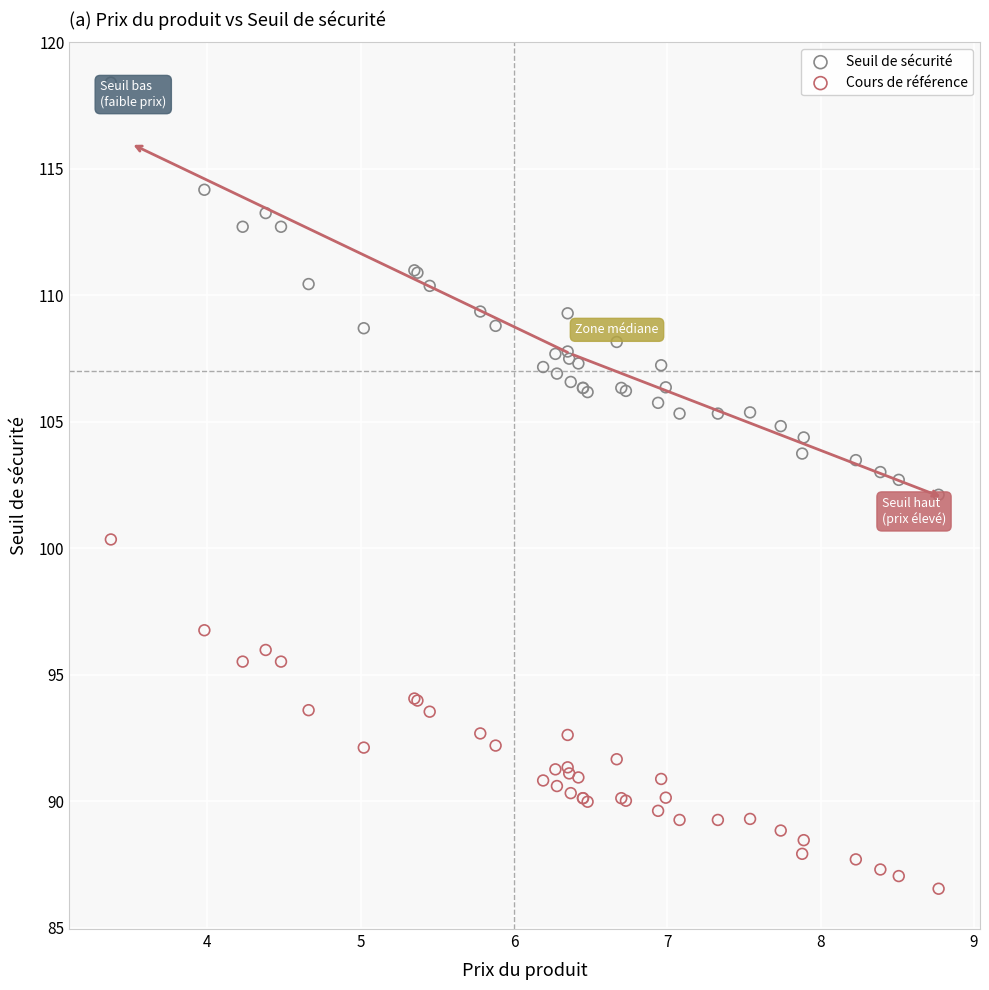

Which series reaches the maximum Y coordinate?

Seuil de sécurité